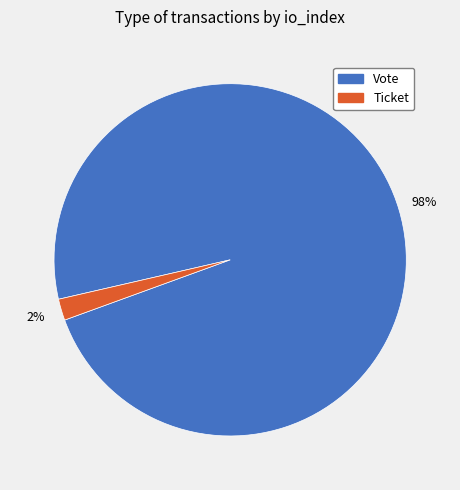

Is it true that Ticket is 2% of the pie?

True